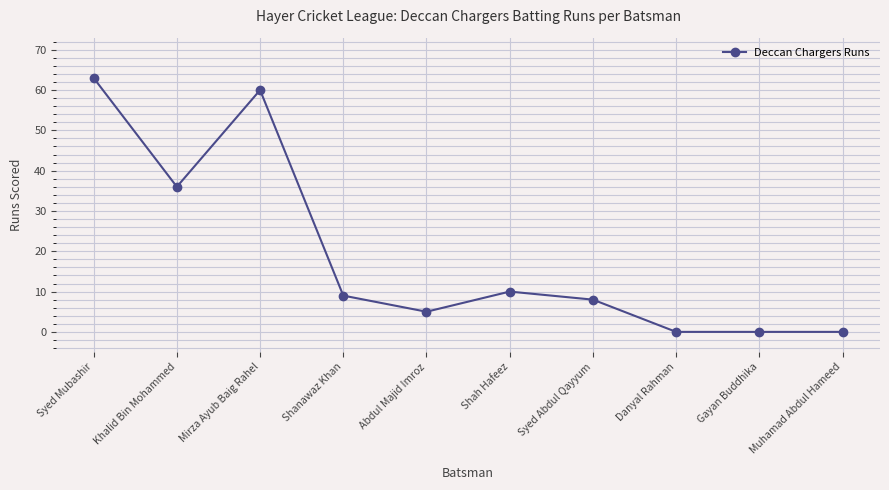

What is the label of the 3rd point from the left?

Mirza Ayub Baig Rahel